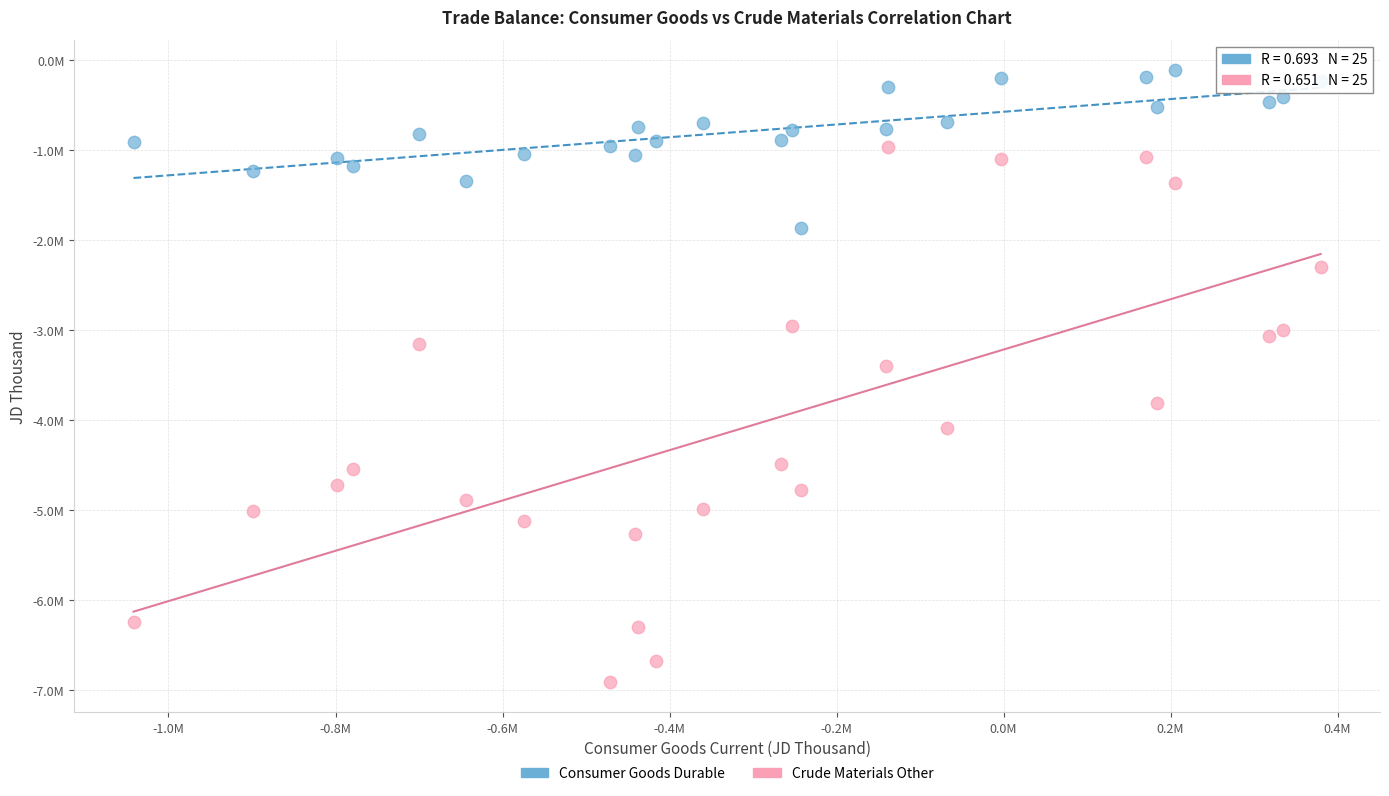

What are all the series names shown in the legend?

Consumer Goods Durable, Crude Materials Other